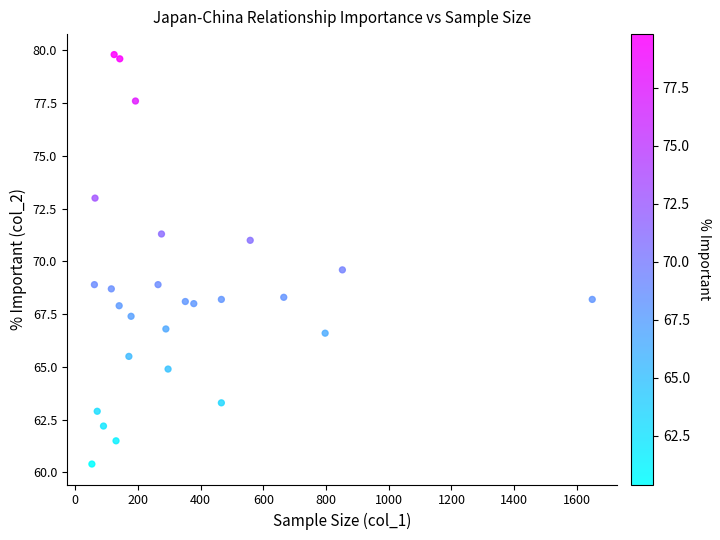

What Y value in the scatter plot is closest to 70?

69.6